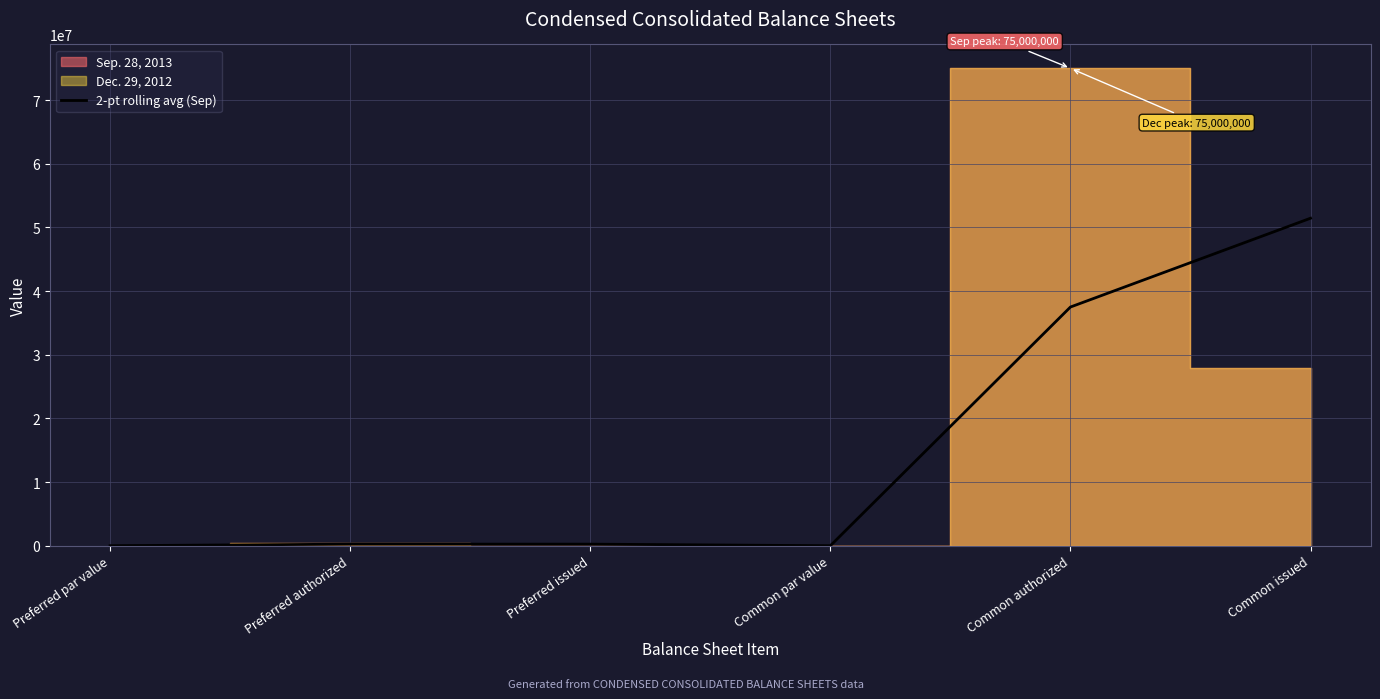

Where is the first local maximum?

Preferred authorized